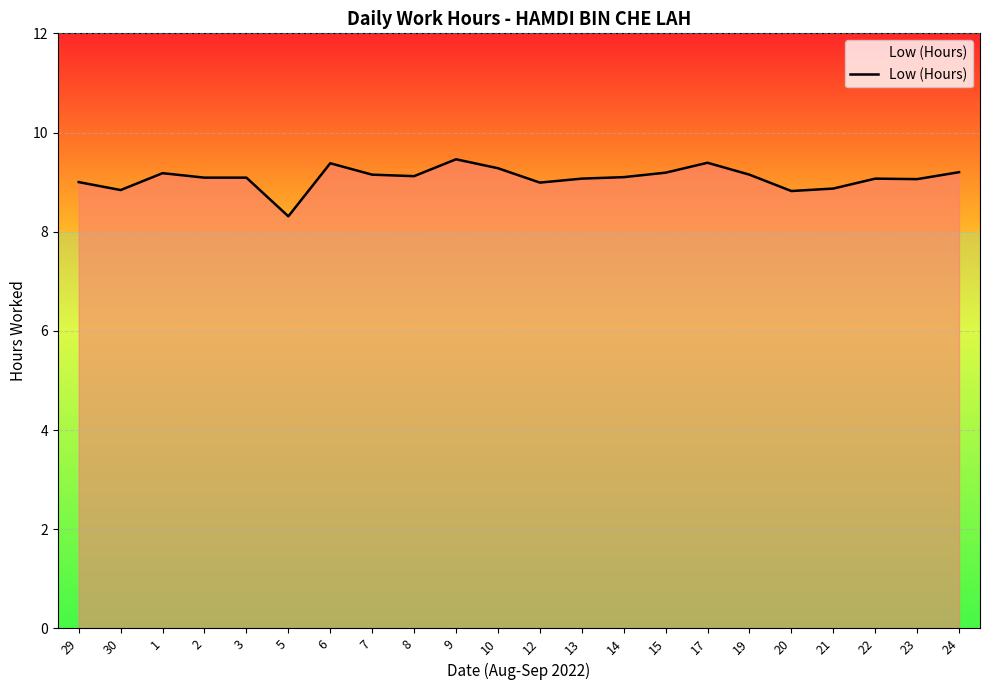

What is the approximate value at 14?

9.1